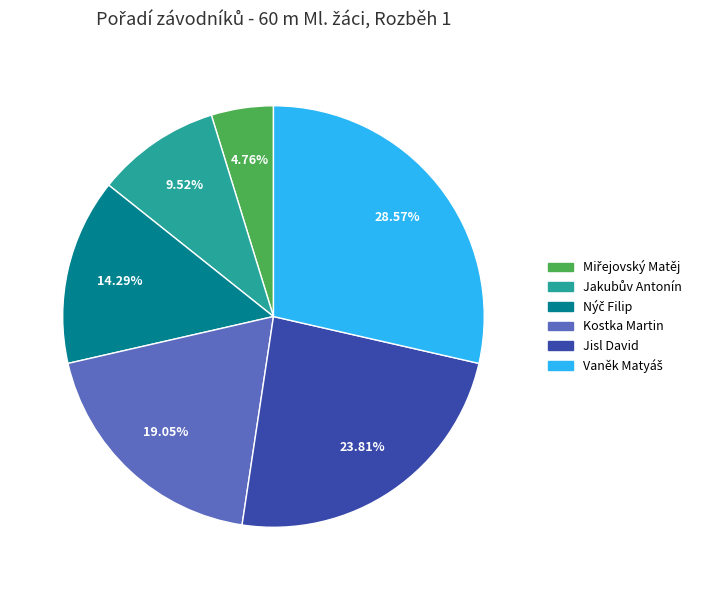

Does Jisl David represent more than half of the total?

No